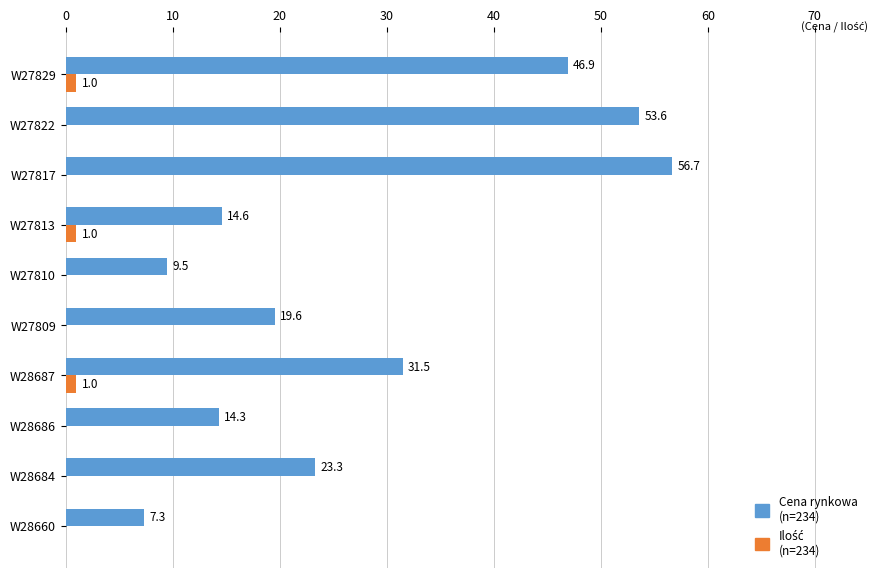

At which category is the sum across all series the highest?

W27817